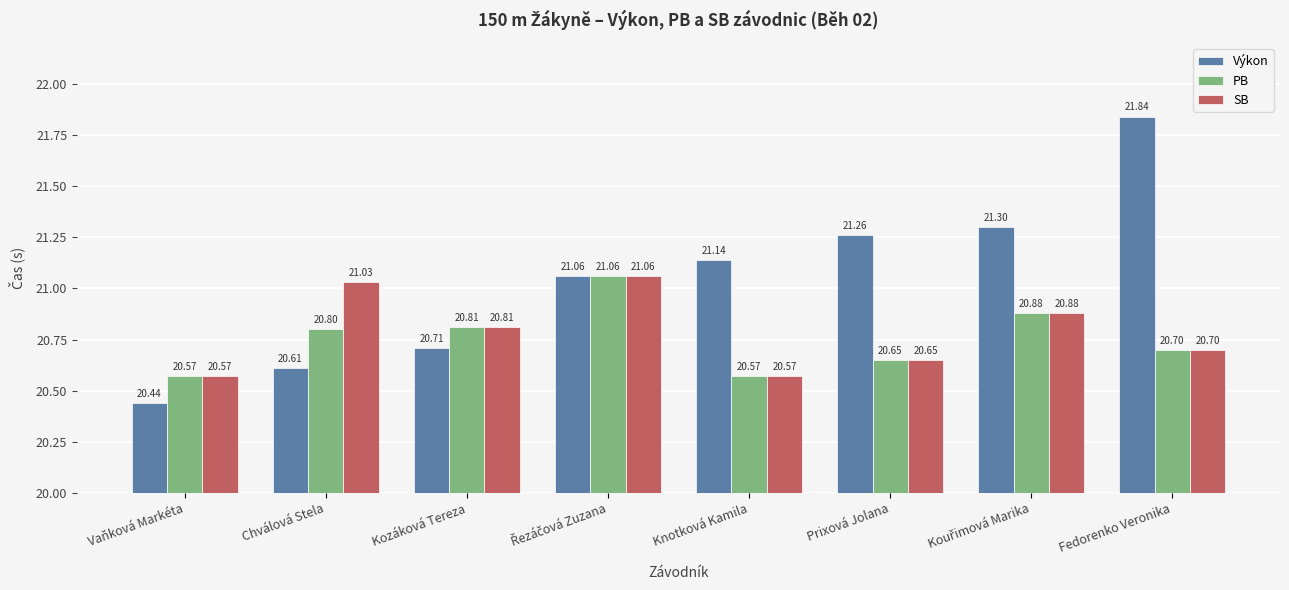

What is the difference between the second highest and second lowest values in the PB series?

0.3